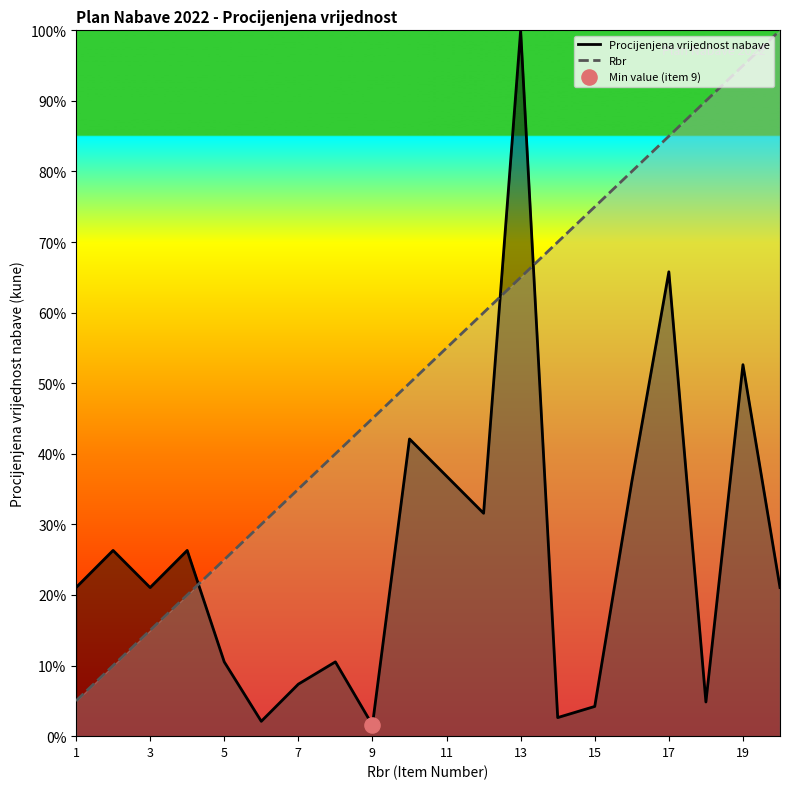

Which series has the largest total across all categories?

Rbr